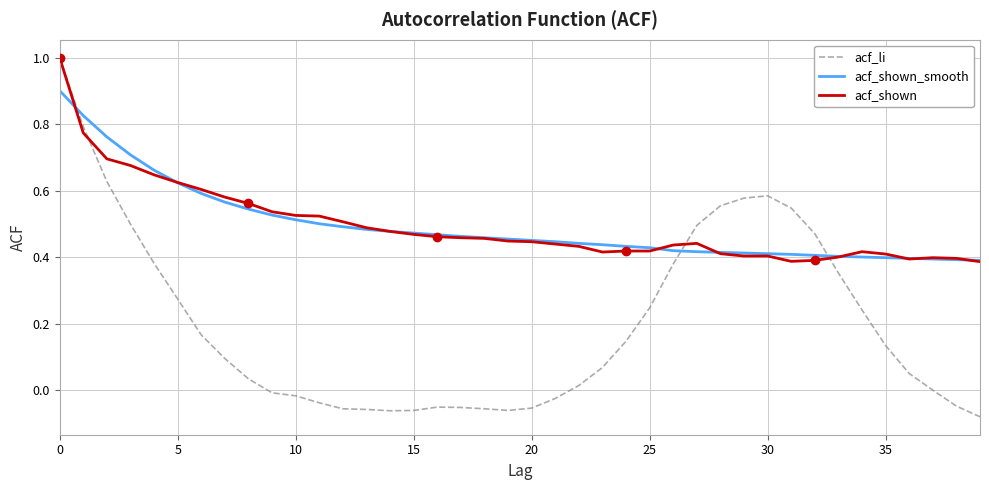

True or false: acf_shown_smooth and acf_li cross at least once.

True